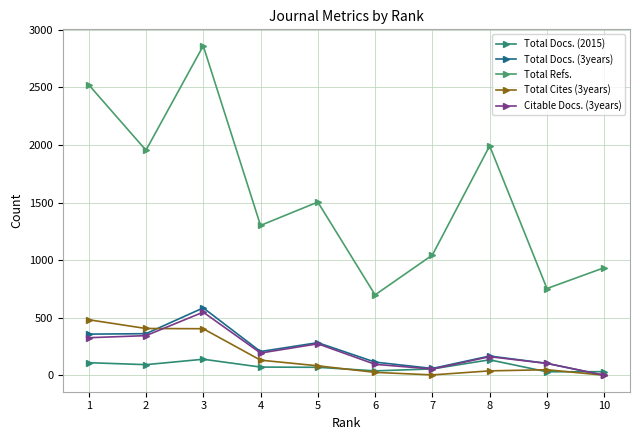

What is the value of the Total Docs. (2015) point at the 3rd from the left?

139